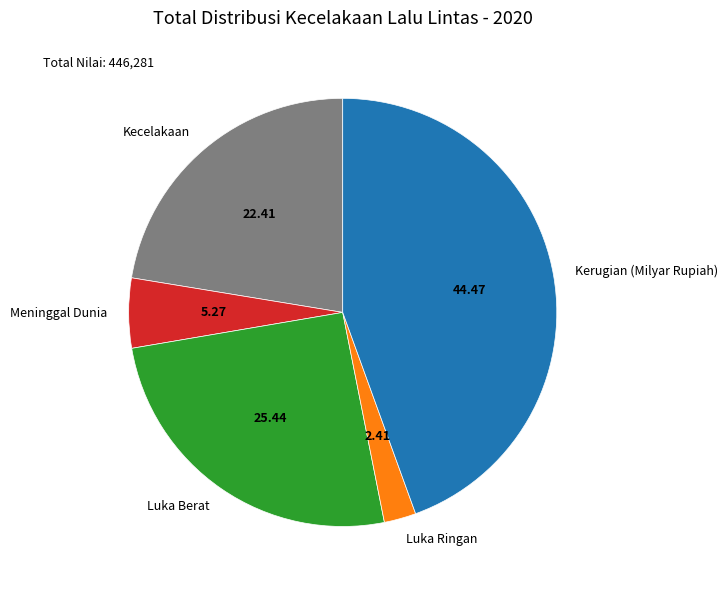

Does any single category account for the majority?

No